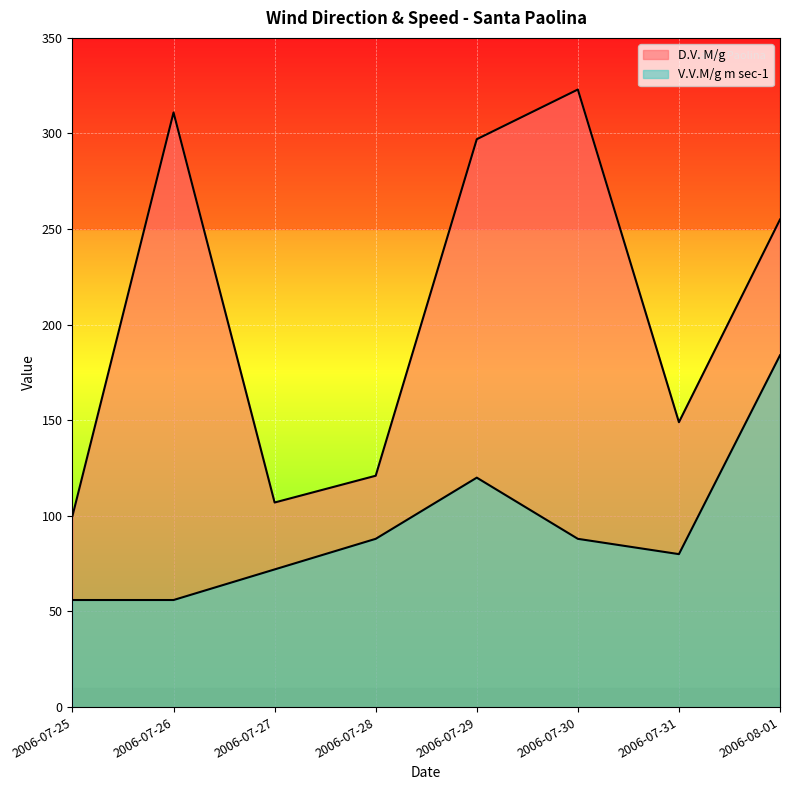

At which category does D.V. M/g reach its first local peak?

2006-07-26